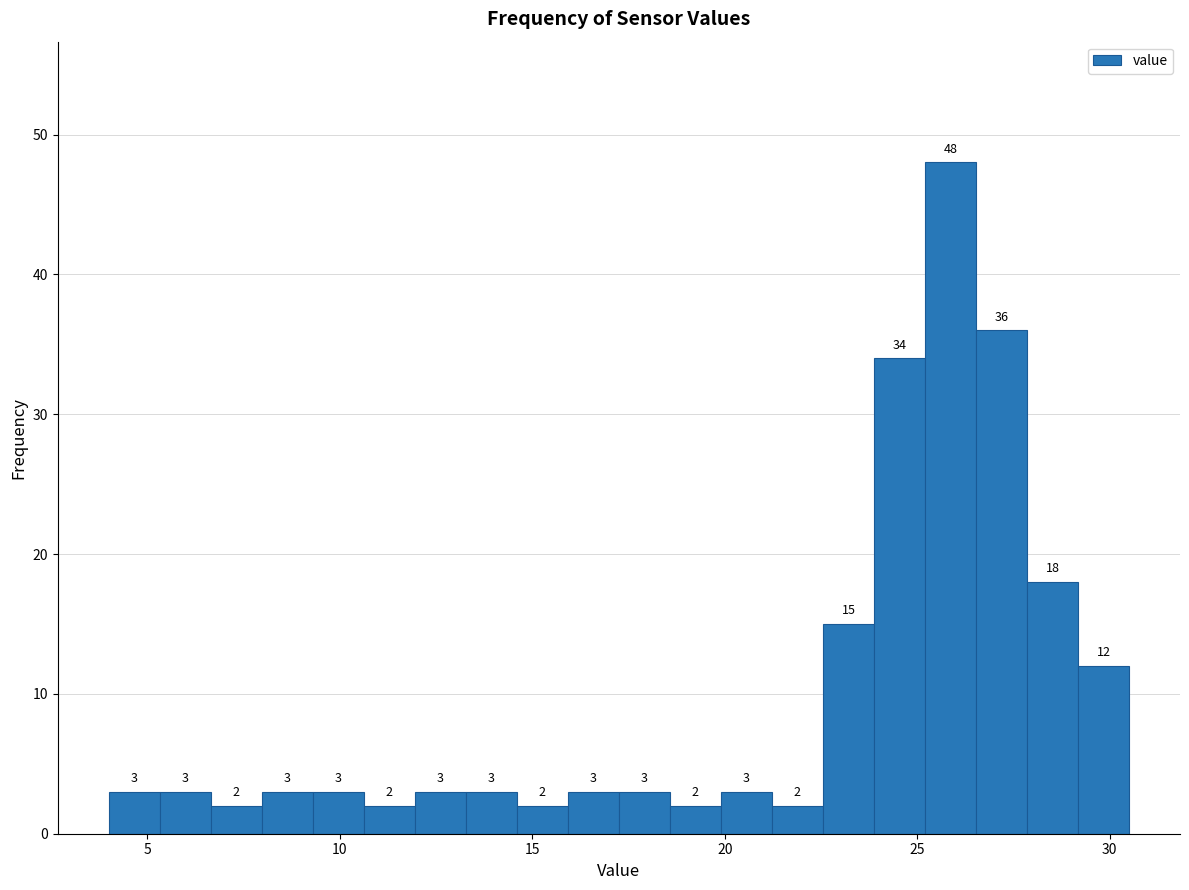

Around what value on the x-axis is the tallest bar? Give the approximate position of its centre, as read against the axis.

26.0